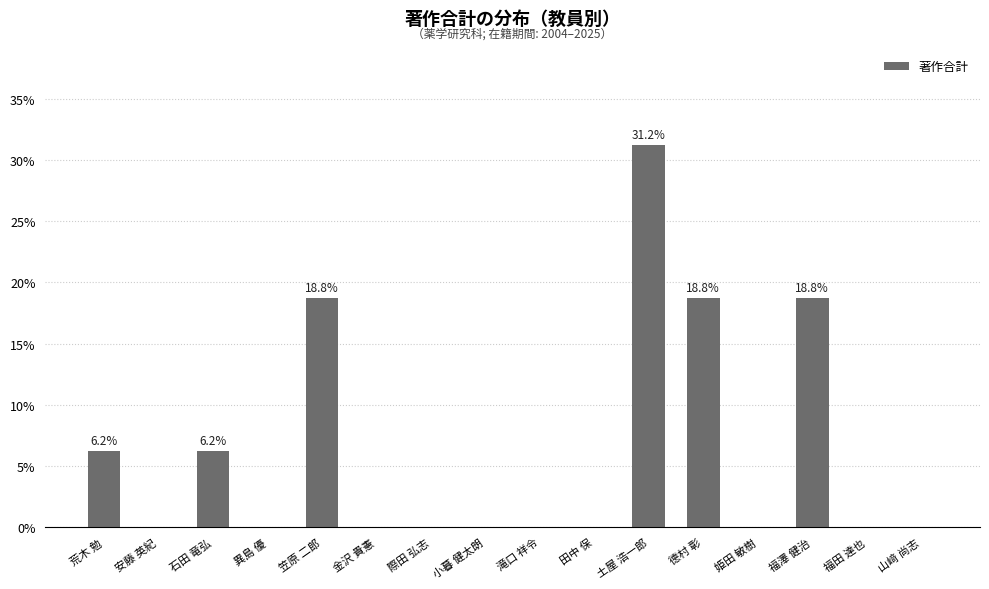

Which has a higher value, 荒木 勉 or 福澤 健治?

福澤 健治